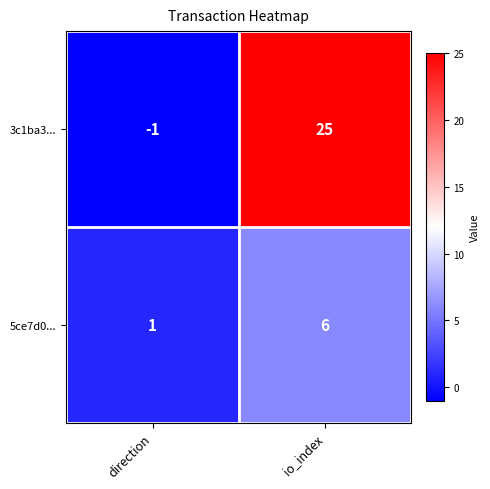

Which series has the widest spread of values?

3c1ba3...